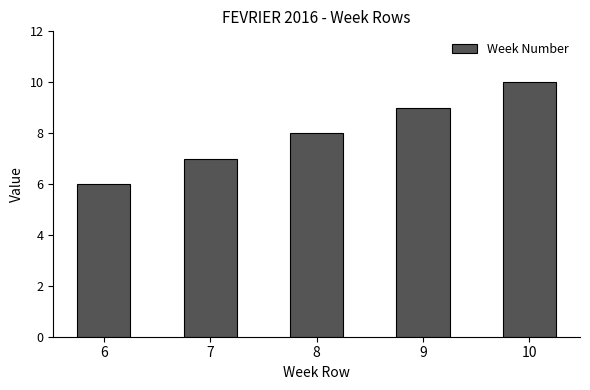

Rank the categories by value from highest to lowest.

10, 9, 8, 7, 6